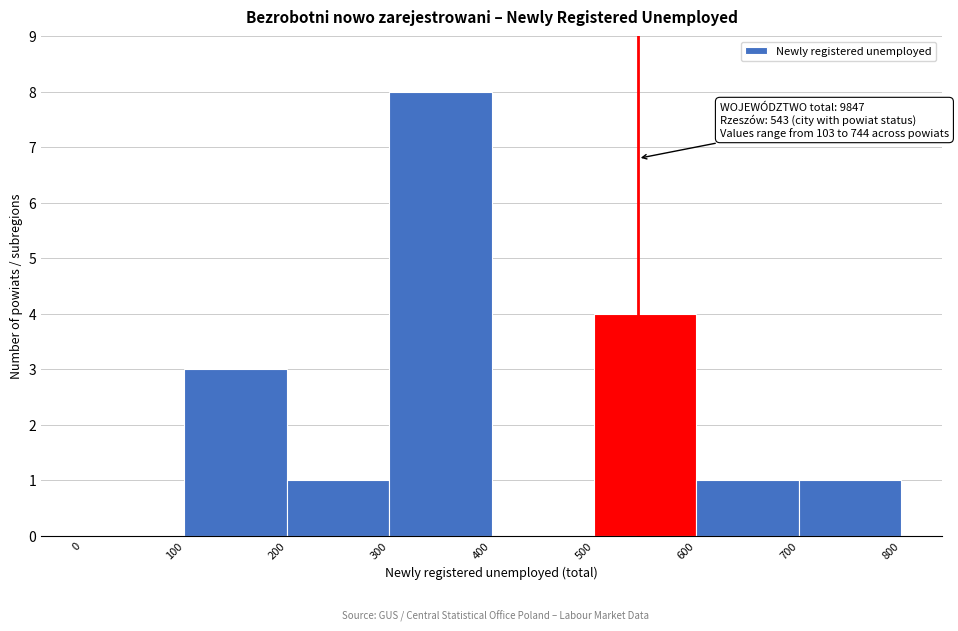

Over which range of the x-axis is the bar tallest?

300 to 400